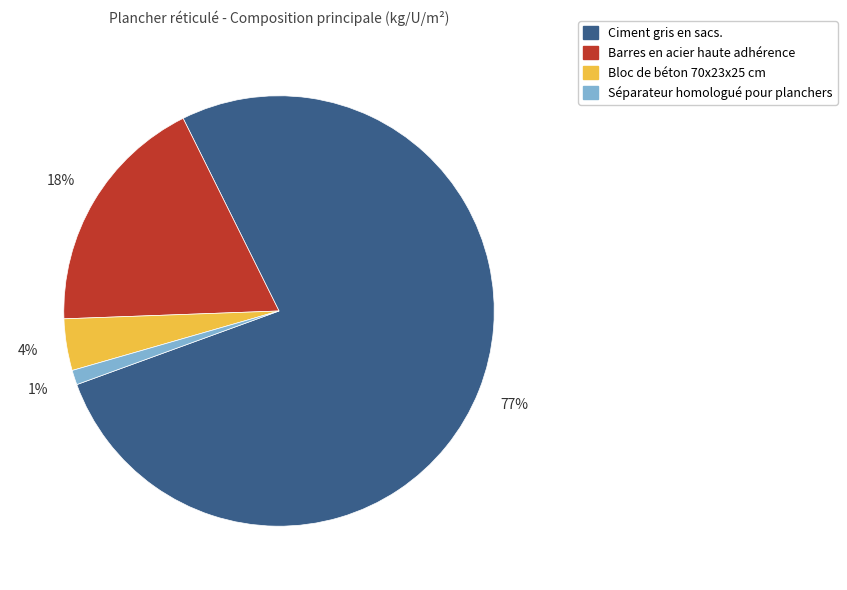

What is the majority slice?

Ciment gris en sacs.